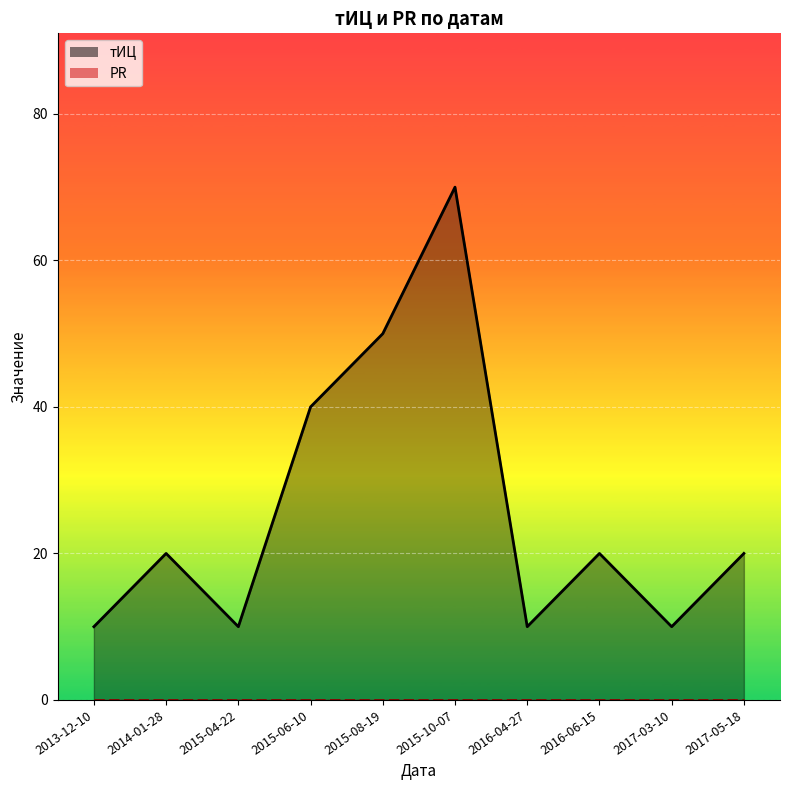

True or false: тИЦ line and PR line intersect in this chart.

False